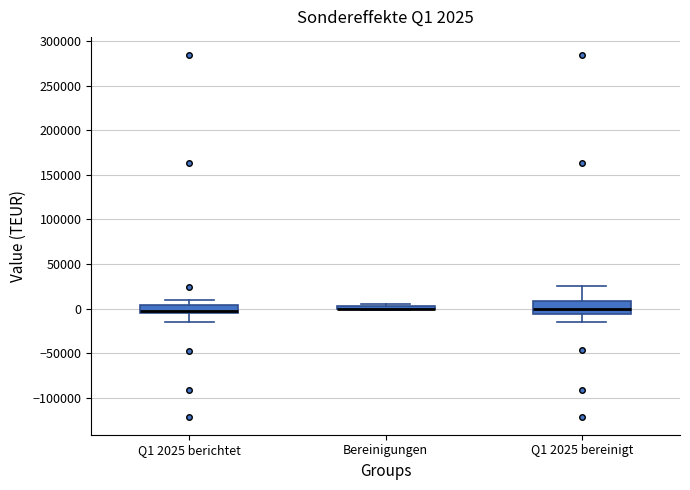

Comparing the boxes themselves (not the whiskers), which one is the tallest?

Q1 2025 bereinigt